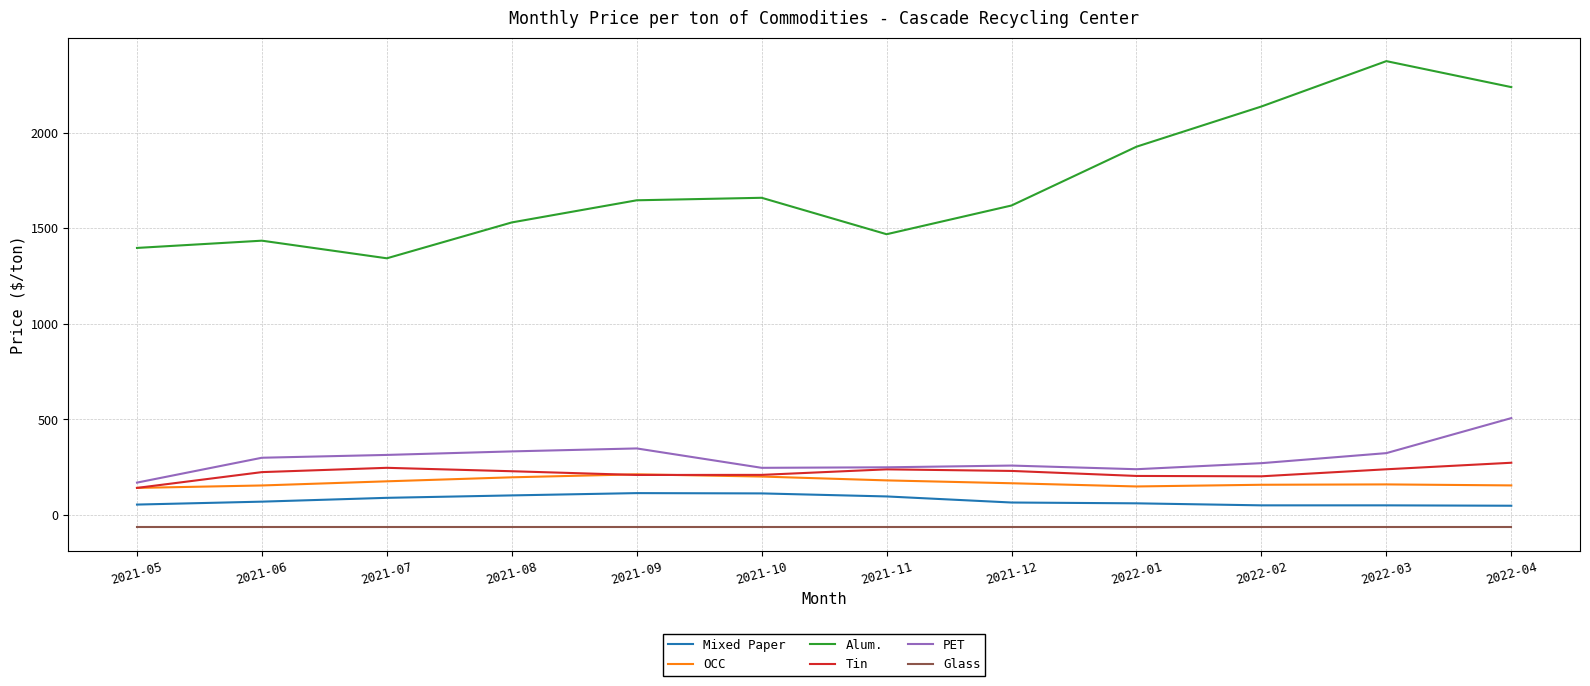

Which series changed the most between 2021-08 and 2022-03?

Alum.